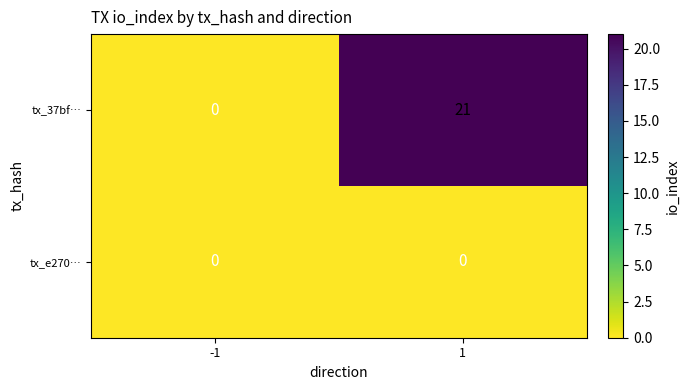

Which series has the largest total across all categories?

tx_37bf…